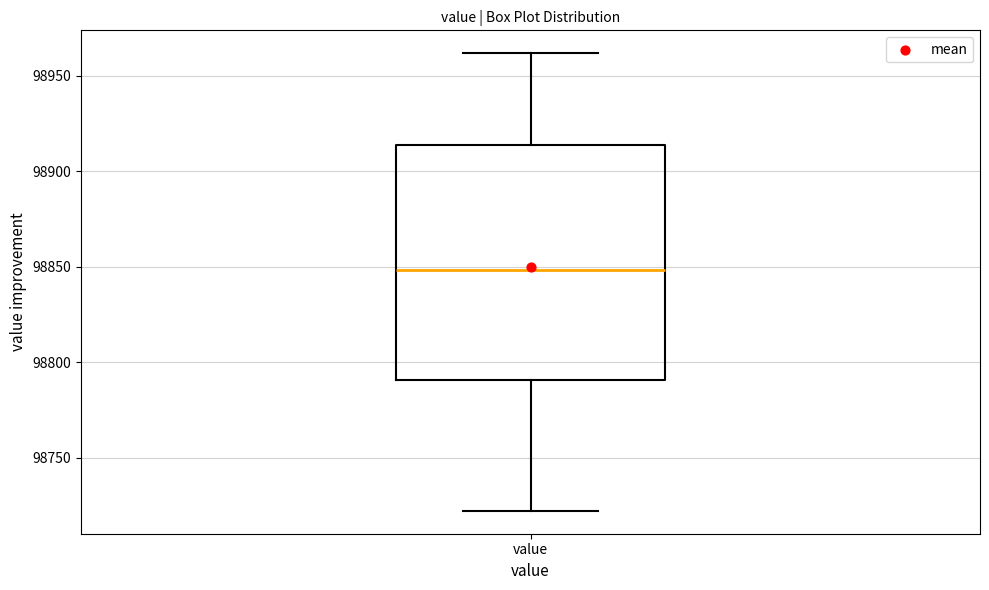

Read this box plot against the y-axis: the position of the median line, the range covered by the box, and the ends of both whiskers. The values are not printed on the chart, so give them approximately, as read against the axis.

median 98850, box 98790 to 98915, whiskers 98720 to 98960